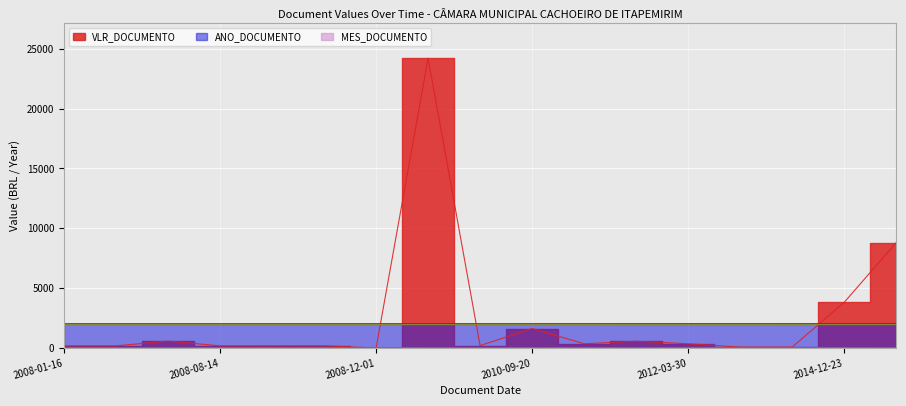

In MES_DOCUMENTO, how many points are lower than both neighbors (excluding endpoints)?

1